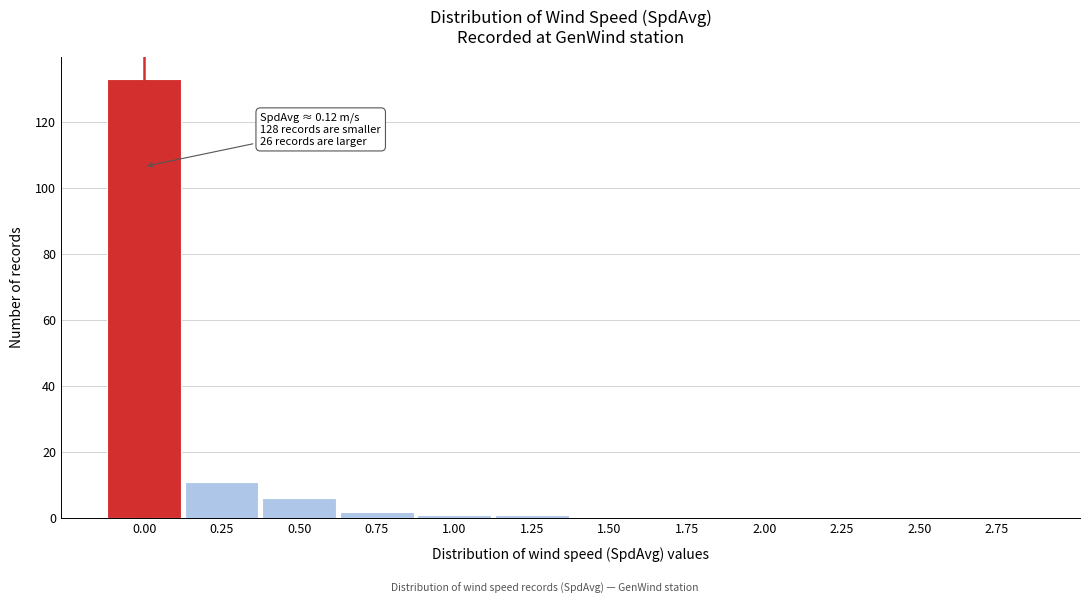

Reading left to right, extract all data points from this chart.

0.00=133	0.25=11	0.50=6	0.75=2	1.00=1	1.25=1	1.50=0	1.75=0	2.00=0	2.25=0	2.50=0	2.75=0